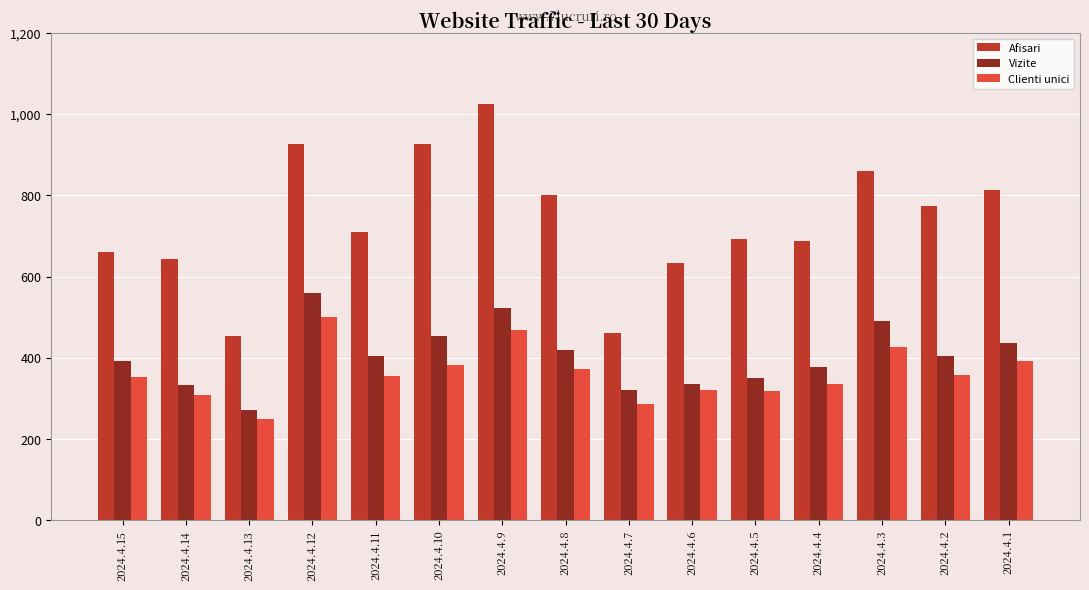

How many distinct data groups are displayed?

3